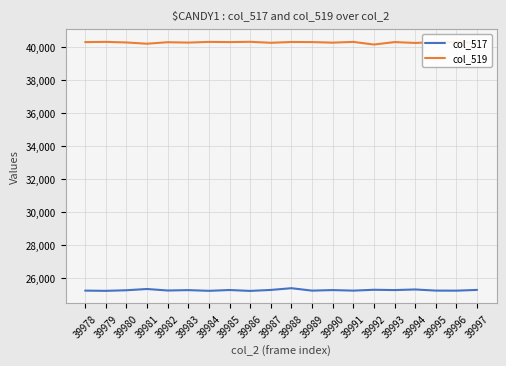

How many series are shown in this chart?

2